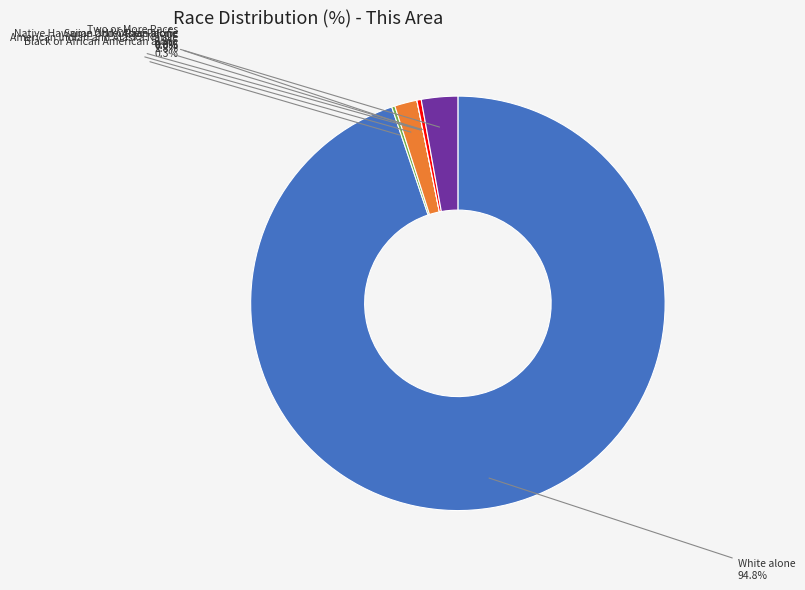

The Asian alone slice represents 0% of the pie. True or false?

True